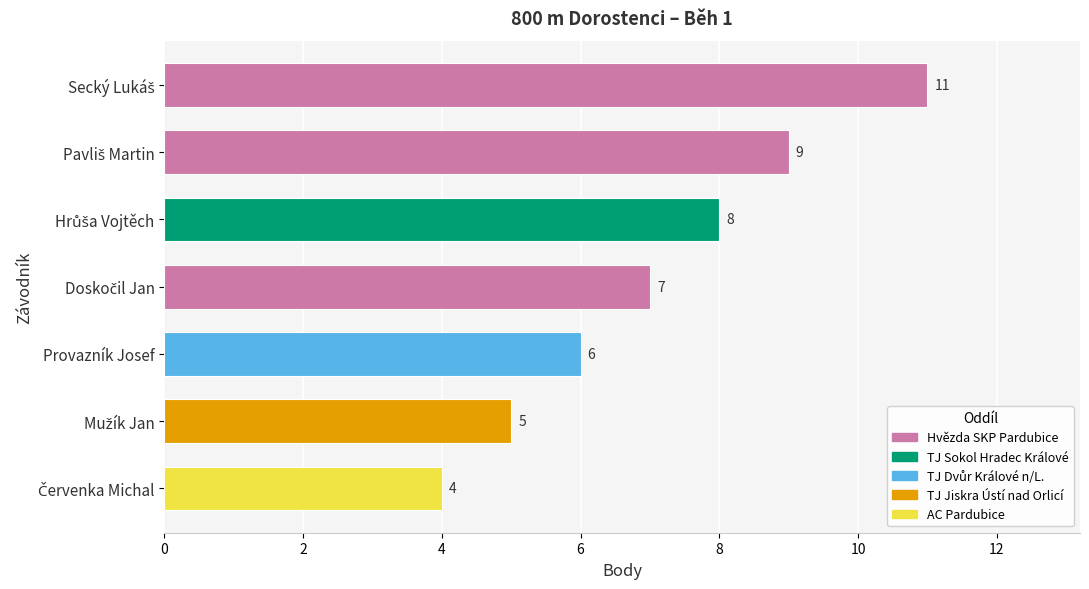

Reading bottom to top, list all the values displayed in this chart.

4	5	6	7	8	9	11